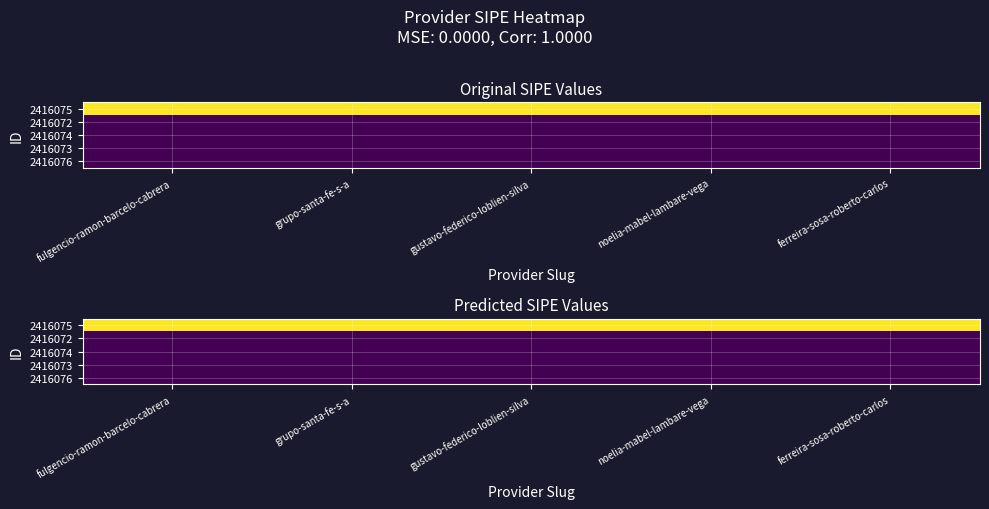

Between fulgencio-ramon-barcelo-cabrera and ferreira-sosa-roberto-carlos, which is larger?

fulgencio-ramon-barcelo-cabrera